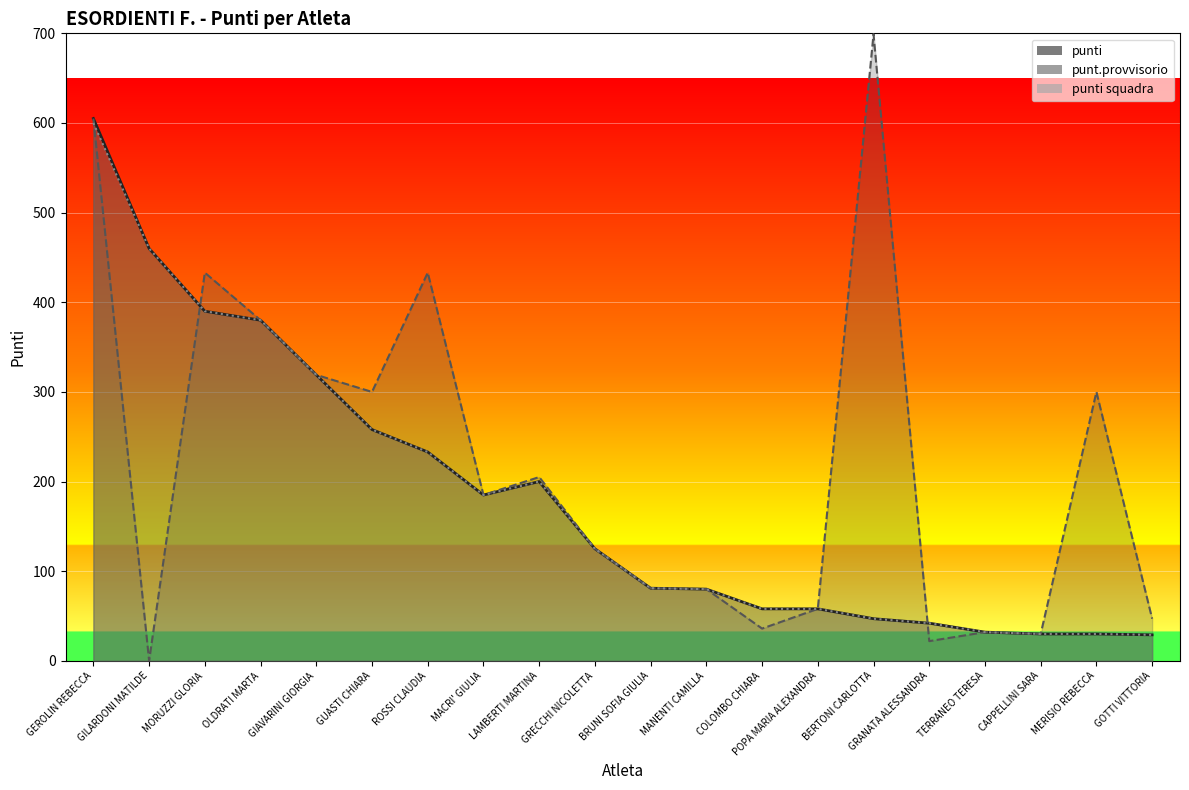

Reading right to left, transcribe all the data shown in this chart.

punti: GOTTI VITTORIA=29	MERISIO REBECCA=30	CAPPELLINI SARA=30	TERRANEO TERESA=32	GRANATA ALESSANDRA=42	BERTONI CARLOTTA=47	POPA MARIA ALEXANDRA=58	COLOMBO CHIARA=58	MANENTI CAMILLA=80	BRUNI SOFIA GIULIA=81	GRECCHI NICOLETTA=125	LAMBERTI MARTINA=200	MACRI' GIULIA=185	ROSSI CLAUDIA=233	GUASTI CHIARA=258	GIAVARINI GIORGIA=319	OLDRATI MARTA=380	MORUZZI GLORIA=390	GILARDONI MATILDE=460	GEROLIN REBECCA=605
punt.provvisorio: GOTTI VITTORIA=47	MERISIO REBECCA=300	CAPPELLINI SARA=30	TERRANEO TERESA=32	GRANATA ALESSANDRA=22	BERTONI CARLOTTA=699	POPA MARIA ALEXANDRA=58	COLOMBO CHIARA=36	MANENTI CAMILLA=80	BRUNI SOFIA GIULIA=81	GRECCHI NICOLETTA=125	LAMBERTI MARTINA=205	MACRI' GIULIA=185	ROSSI CLAUDIA=433	GUASTI CHIARA=300	GIAVARINI GIORGIA=319	OLDRATI MARTA=380	MORUZZI GLORIA=433	GILARDONI MATILDE=0	GEROLIN REBECCA=605
punti squadra: GOTTI VITTORIA=29	MERISIO REBECCA=30	CAPPELLINI SARA=30	TERRANEO TERESA=32	GRANATA ALESSANDRA=42	BERTONI CARLOTTA=47	POPA MARIA ALEXANDRA=58	COLOMBO CHIARA=58	MANENTI CAMILLA=80	BRUNI SOFIA GIULIA=81	GRECCHI NICOLETTA=125	LAMBERTI MARTINA=200	MACRI' GIULIA=185	ROSSI CLAUDIA=233	GUASTI CHIARA=258	GIAVARINI GIORGIA=319	OLDRATI MARTA=380	MORUZZI GLORIA=390	GILARDONI MATILDE=460	GEROLIN REBECCA=600